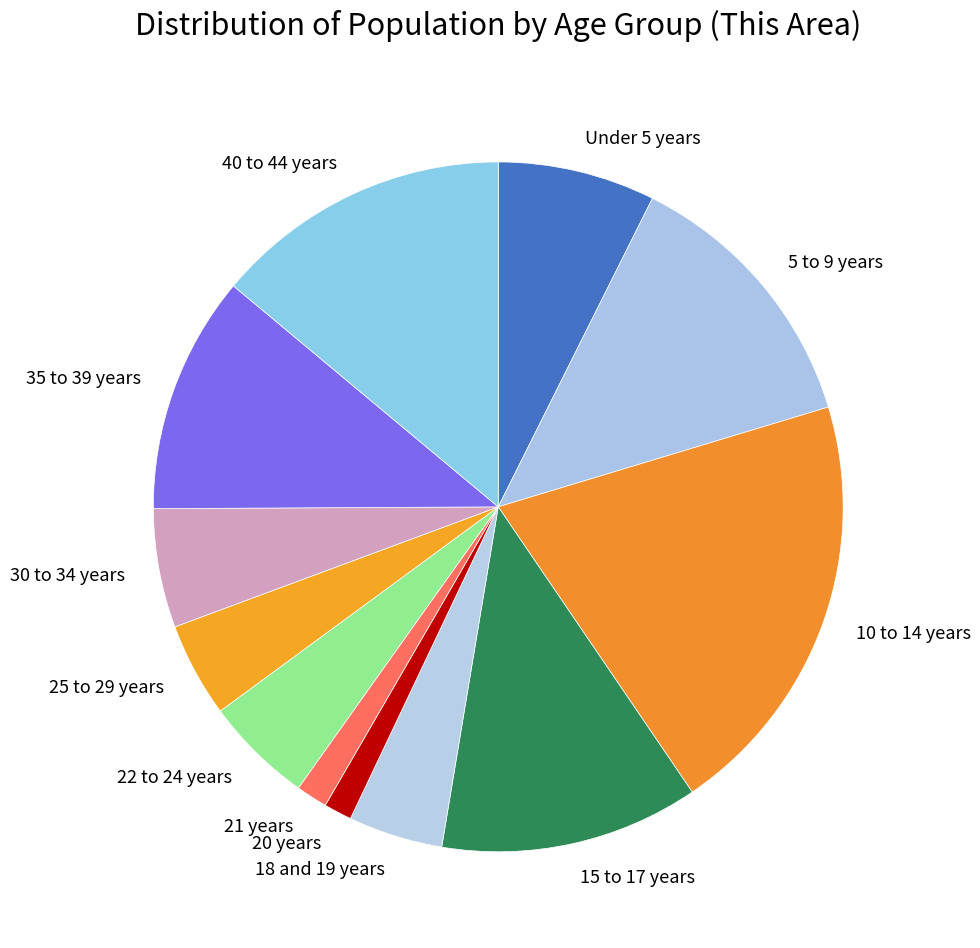

What is the ratio of the value at 40 to 44 years to the value at 25 to 29 years?

3.1